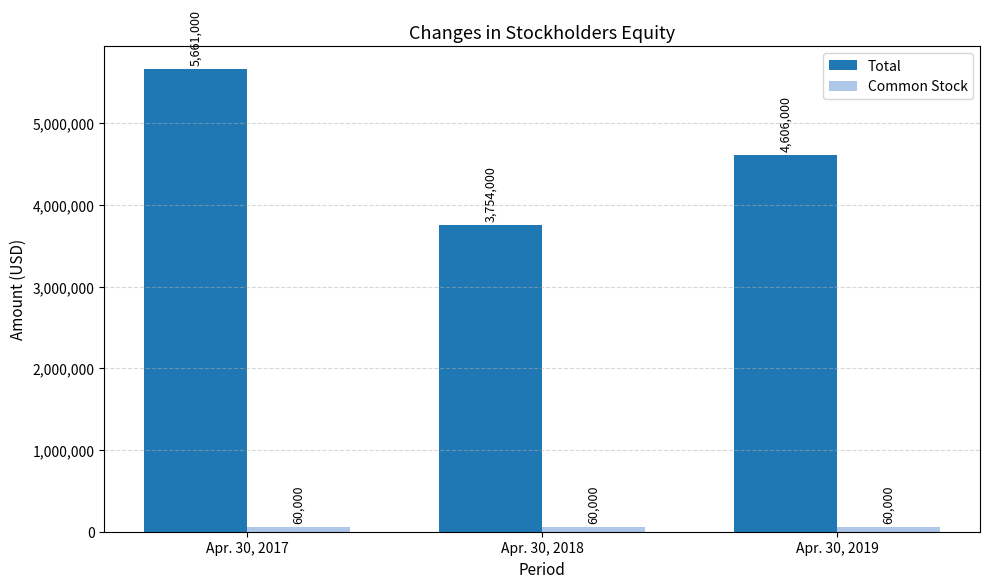

Where does the Total series first go above 4606000?

Apr. 30, 2017